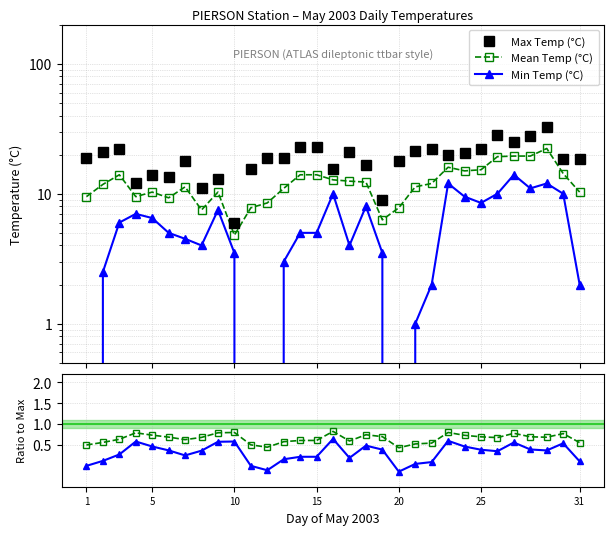

True or false: Mean/Max and Max Temp (°C) intersect in this chart.

False